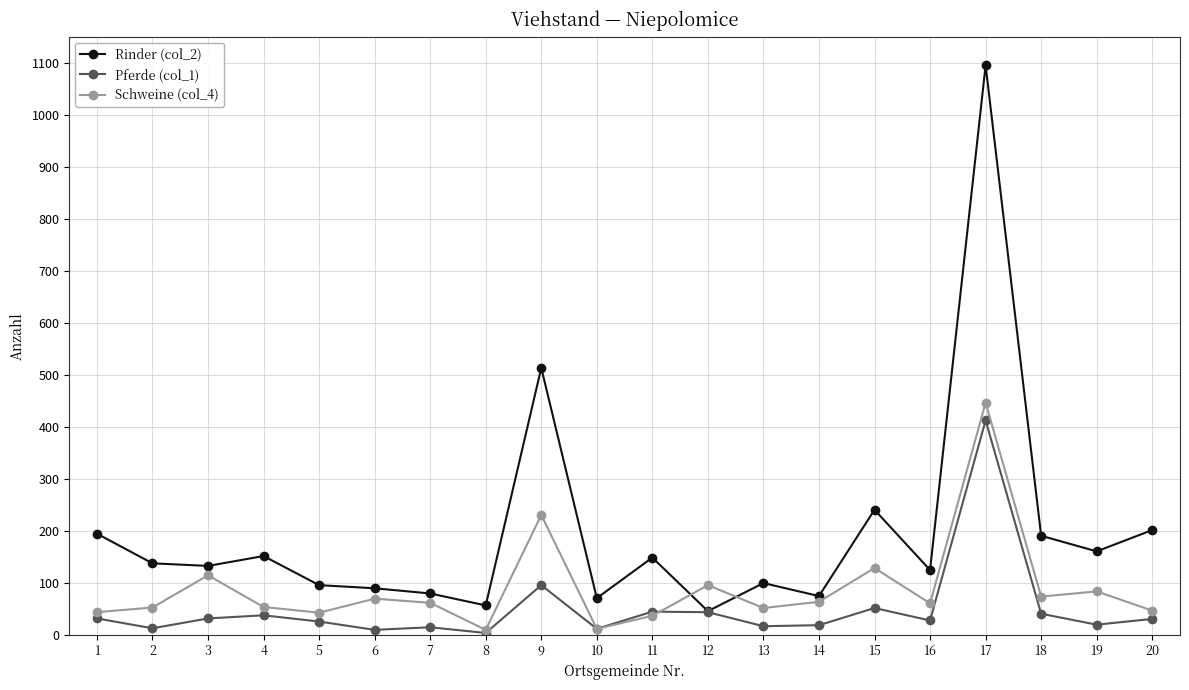

True or false: Schweine (col_4) has more than 0 points higher than both neighbors.

True